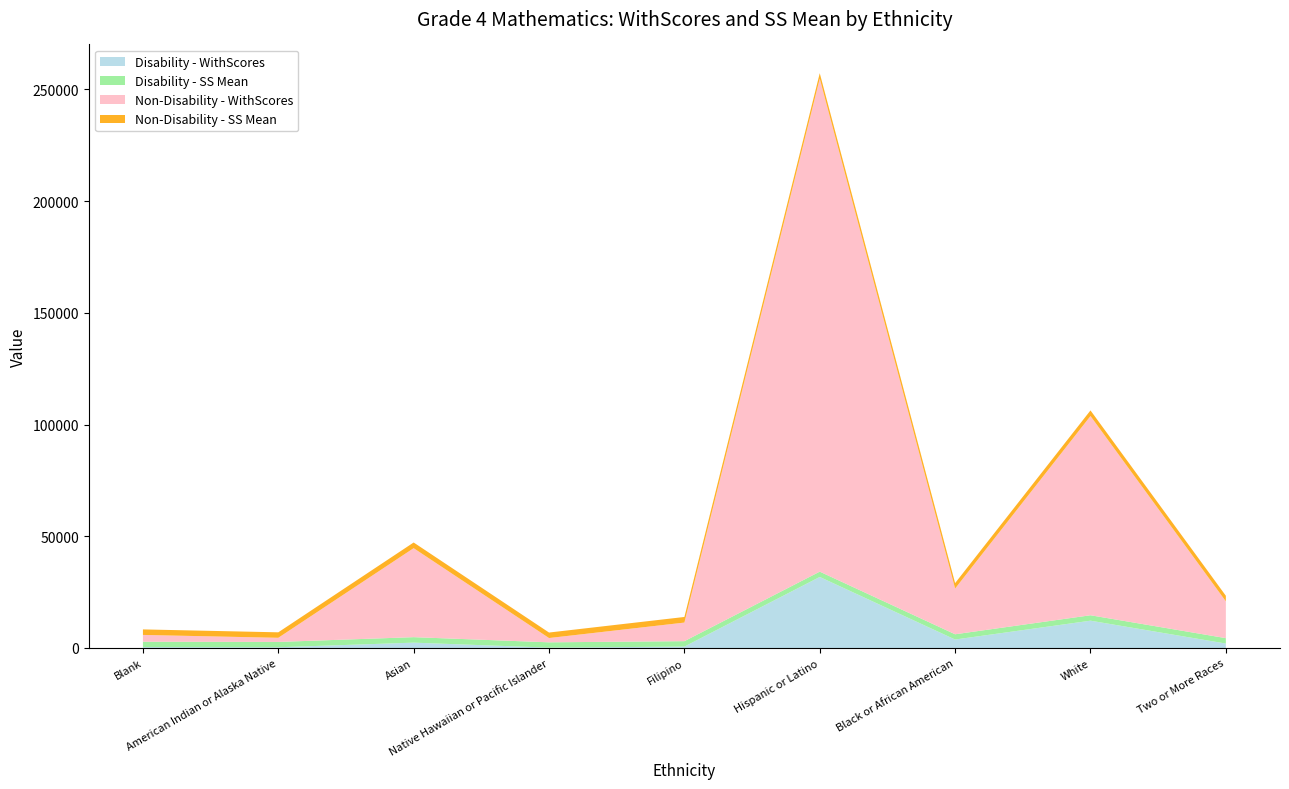

Reading right to left, extract all data points from this chart.

Disability - WithScores: Two or More Races=1990	White=12221	Black or African American=3789	Hispanic or Latino=31790	Filipino=627	Native Hawaiian or Pacific Islander=161	Asian=2392	American Indian or Alaska Native=333	Blank=402
Disability - SS Mean: Two or More Races=2425	White=2433	Black or African American=2356	Hispanic or Latino=2380	Filipino=2433	Native Hawaiian or Pacific Islander=2382	Asian=2461	American Indian or Alaska Native=2382	Blank=2403
Non-Disability - WithScores: Two or More Races=16453	White=89155	Black or African American=20466	Hispanic or Latino=220591	Filipino=8316	Native Hawaiian or Pacific Islander=1916	Asian=39817	American Indian or Alaska Native=1849	Blank=3047
Non-Disability - SS Mean: Two or More Races=2507	White=2506	Black or African American=2437	Hispanic or Latino=2454	Filipino=2511	Native Hawaiian or Pacific Islander=2461	Asian=2543	American Indian or Alaska Native=2453	Blank=2469